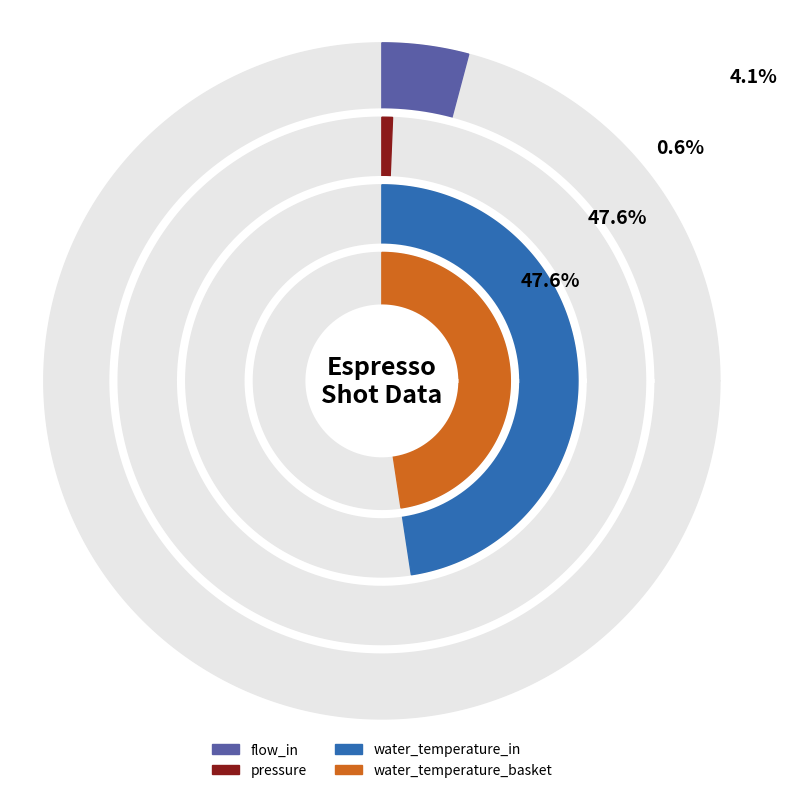

Does any single category account for the majority?

No